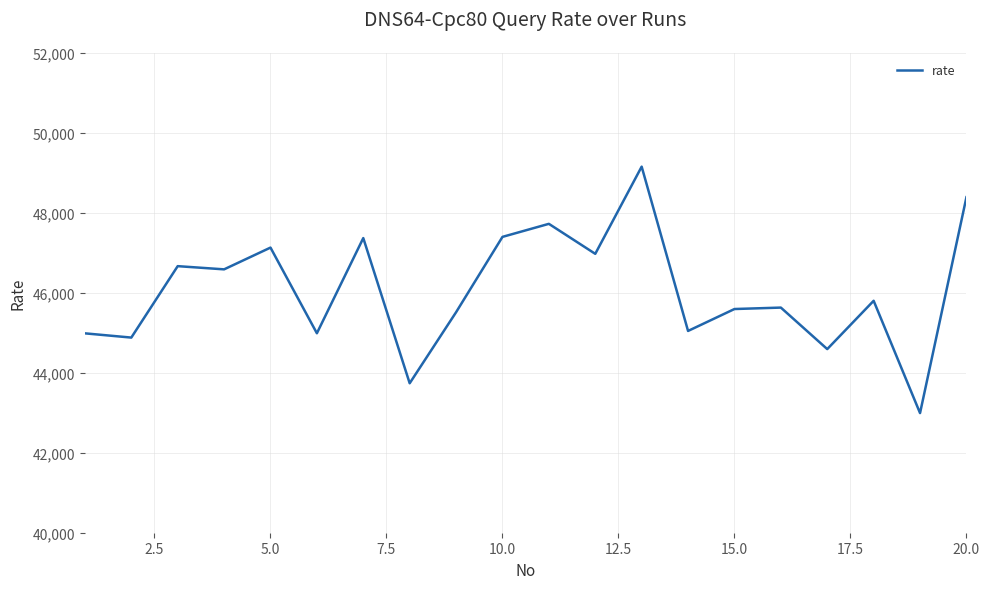

What is the maximum value shown in the chart?

49153